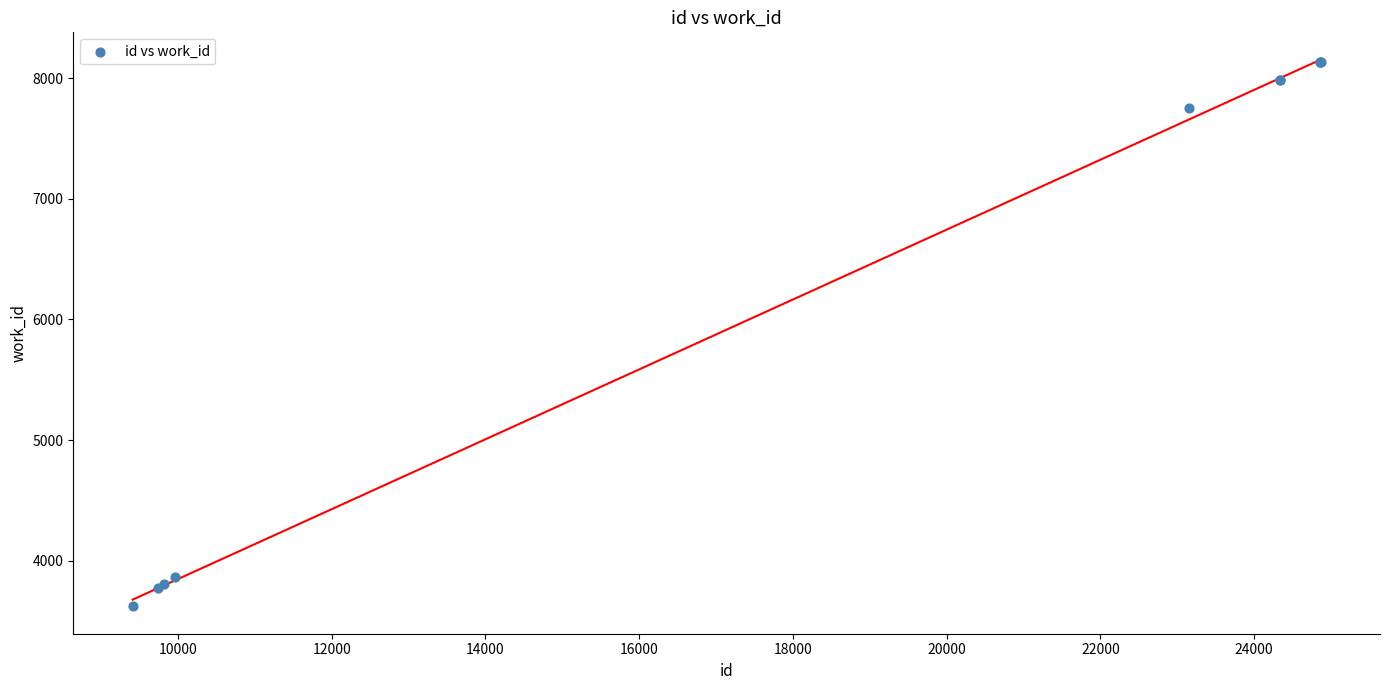

What Y value in the scatter plot is closest to 5877?

7753